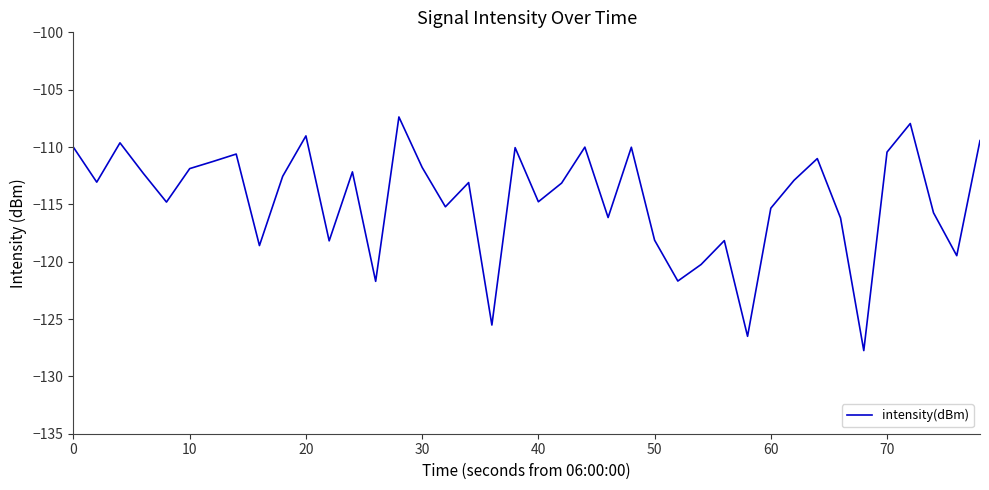

What is the greatest value displayed?

-107.4